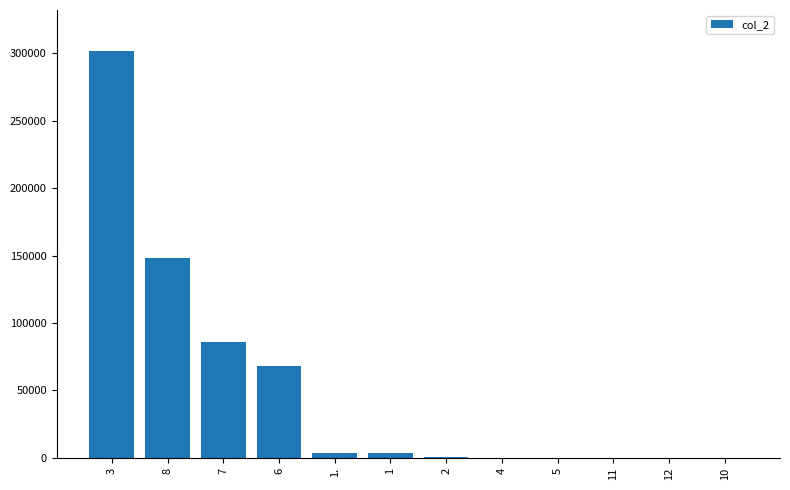

What is the change in value from 3 to 11?

-302012.1